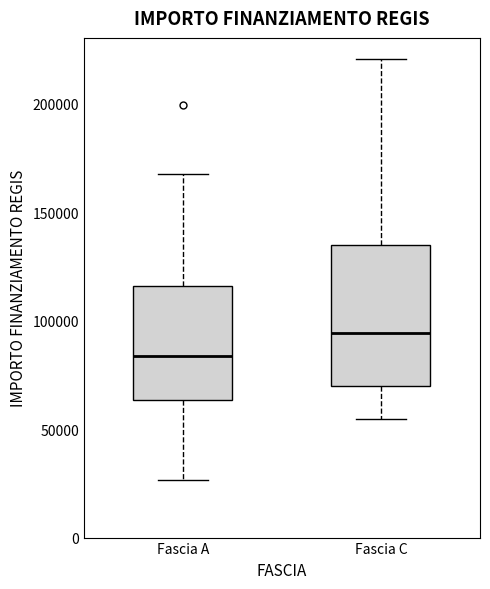

Which box's median line is the lowest?

Fascia A